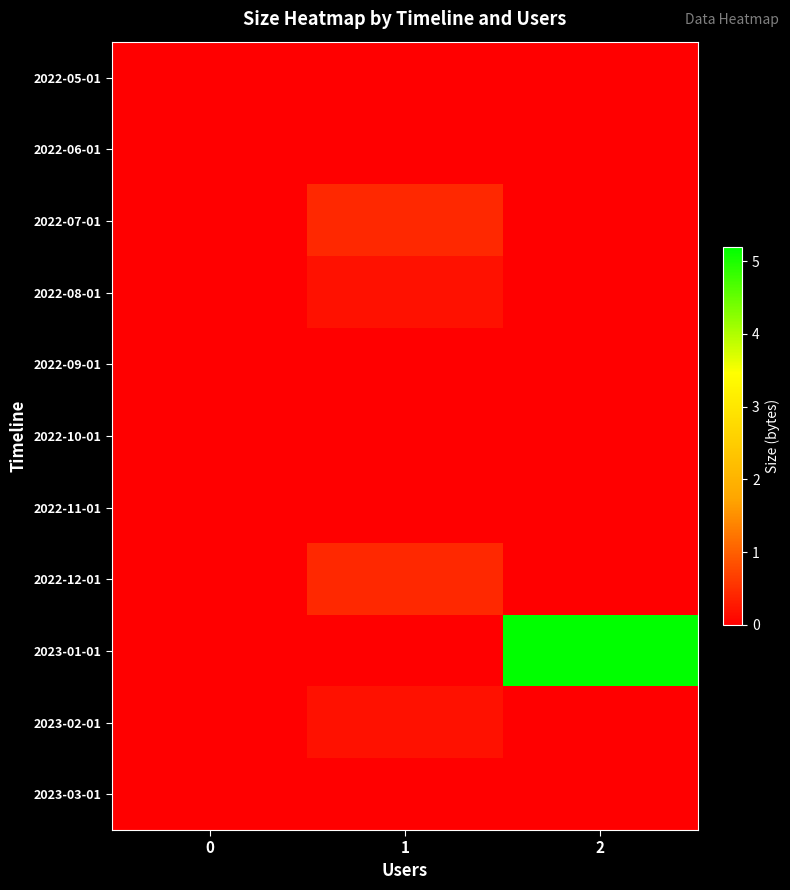

Which has a higher value, 0 or 1?

1